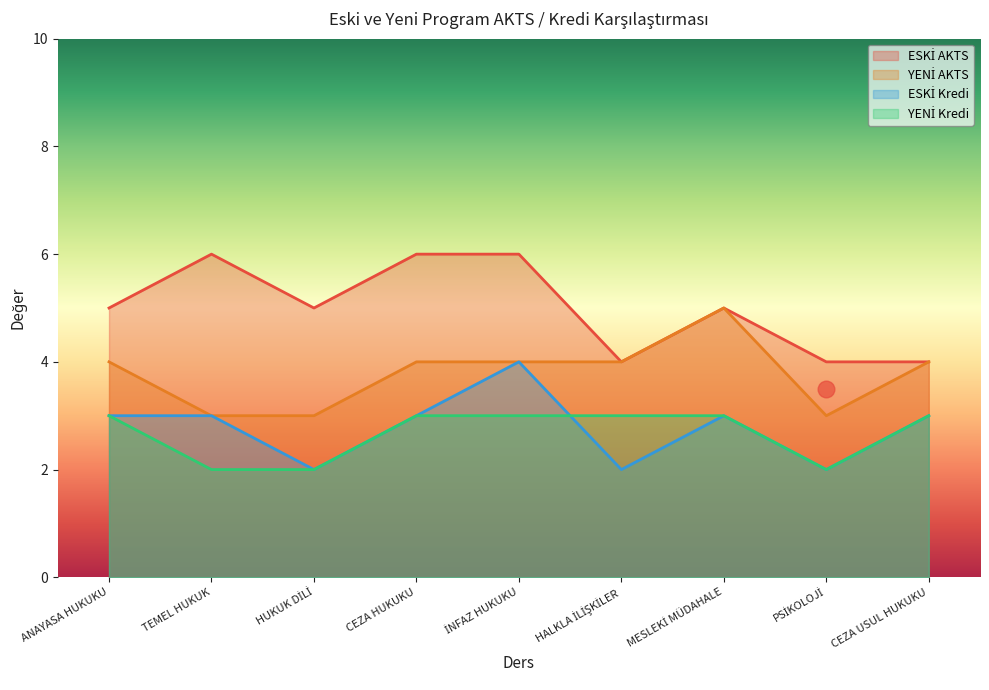

What is the approximate value of ESKİ AKTS at MESLEKİ MÜDAHALE?

5